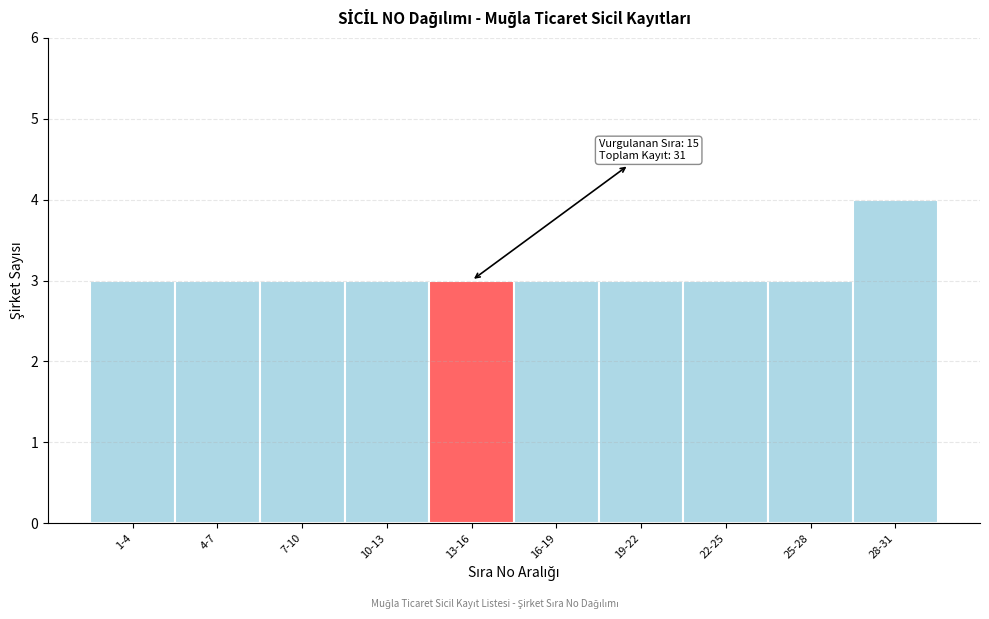

Reading right to left, extract all data points from this chart.

28-31=4	25-28=3	22-25=3	19-22=3	16-19=3	13-16=3	10-13=3	7-10=3	4-7=3	1-4=3